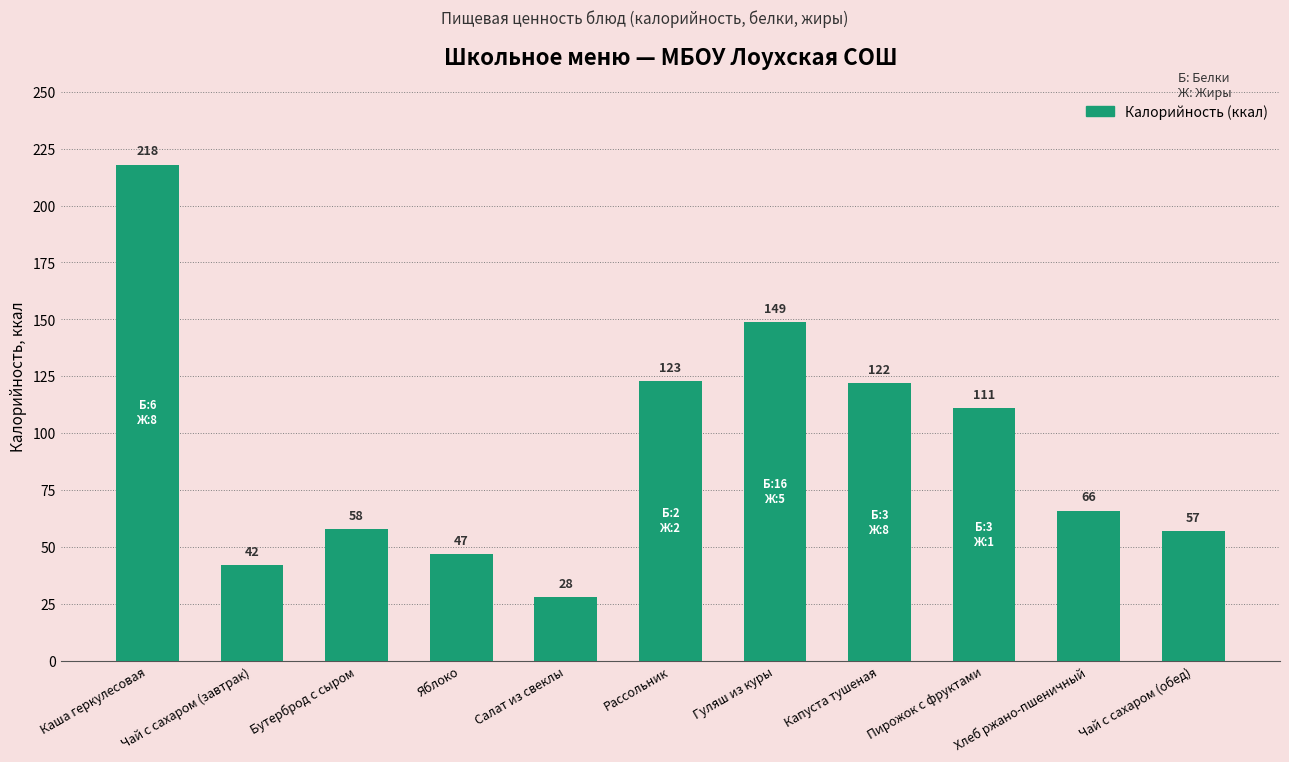

What is the difference between the maximum and minimum values?

190